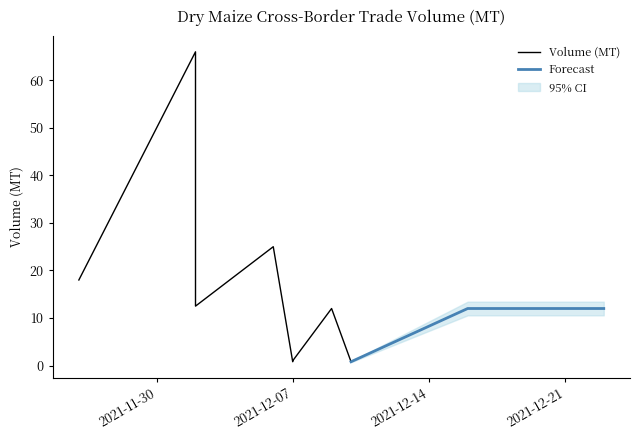

Approximately how many times larger is the value at 2021-11-26 compared to 2021-12-16?

1.5